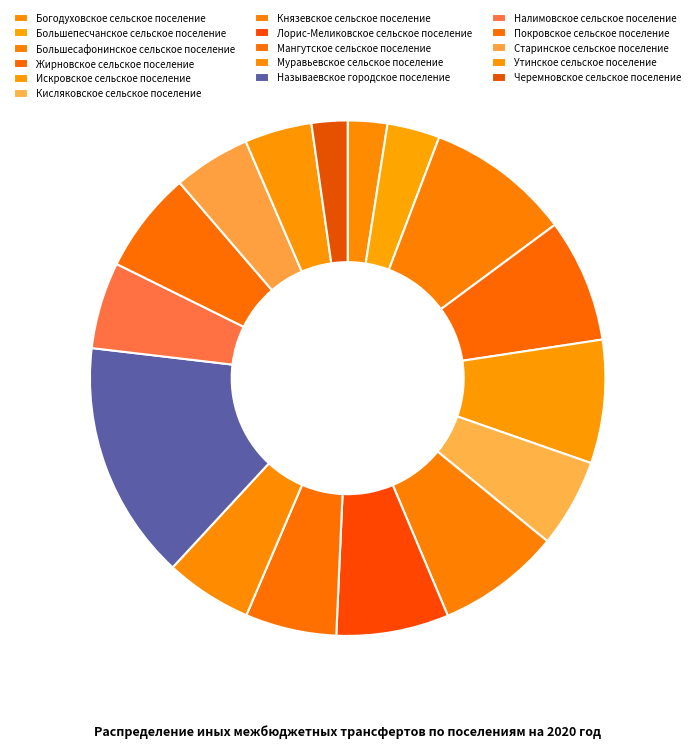

How many segments does this pie chart have?

16